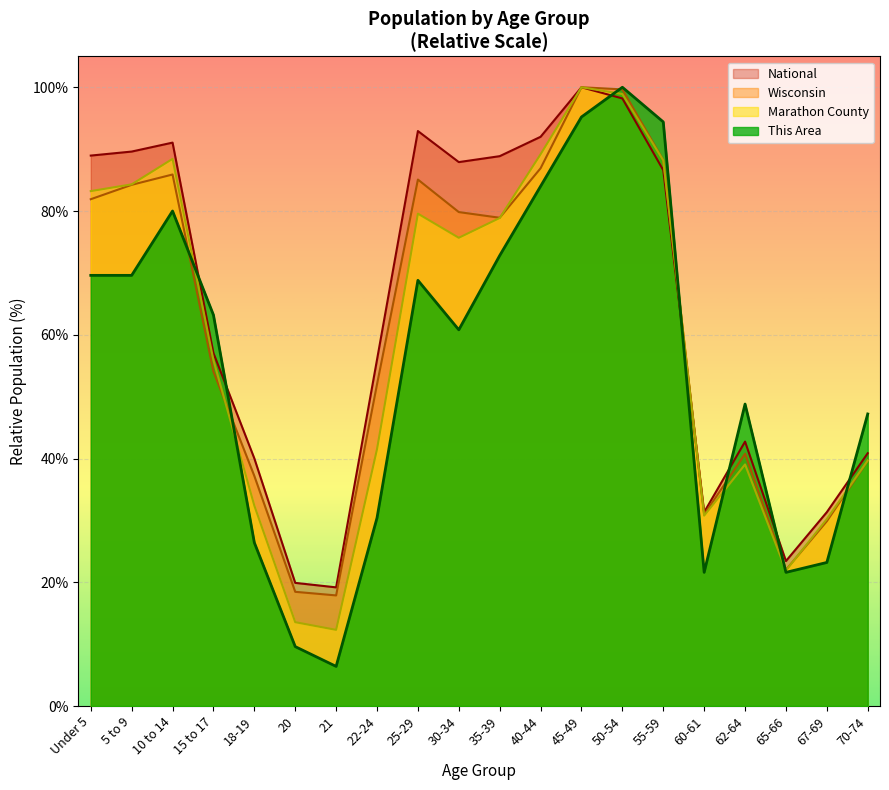

At 21, list the series in order from largest to smallest.

National, Wisconsin, Marathon County, This Area